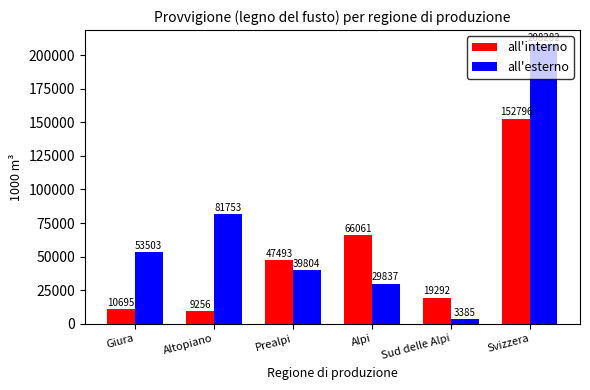

True or false: all'esterno has a value of 29837 at Alpi.

True